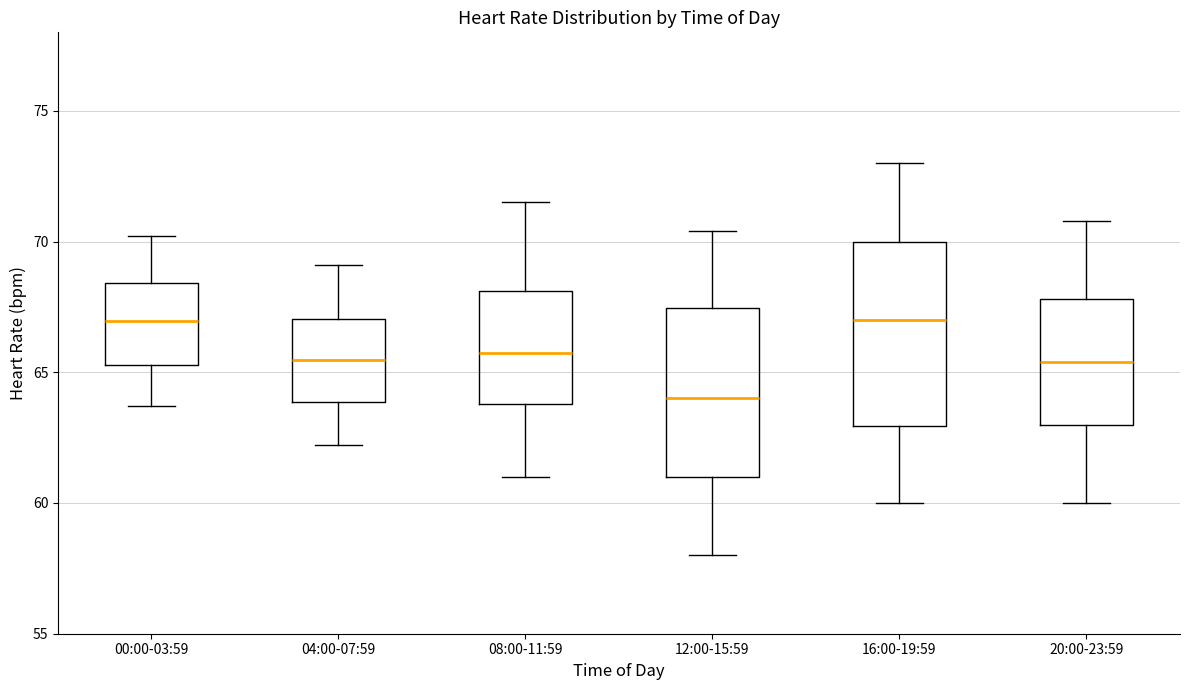

Where does the median line of the box for 12:00-15:59 sit on the y-axis? The values are not printed on the chart, so give them approximately, as read against the axis.

64.0